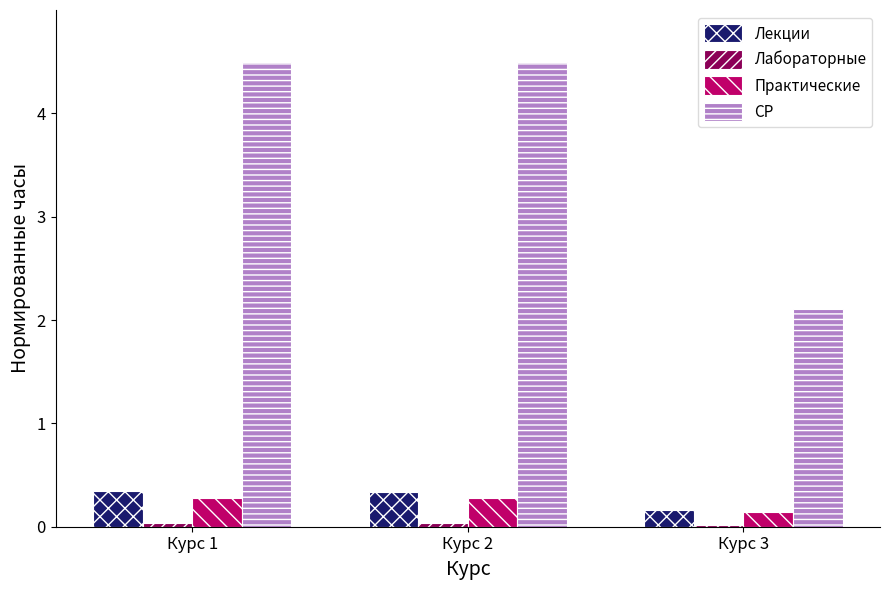

At which label does СР reach its minimum?

Курс 3